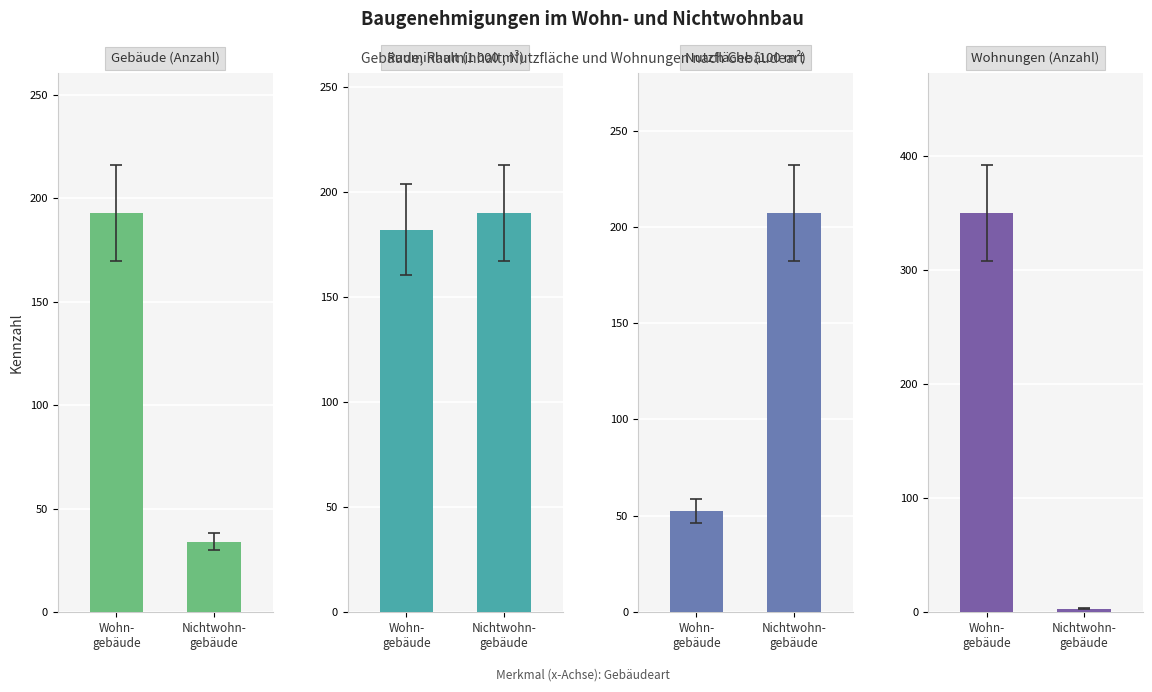

Which has a higher value, Wohn-
gebäude or Nichtwohn-
gebäude?

Wohn-
gebäude